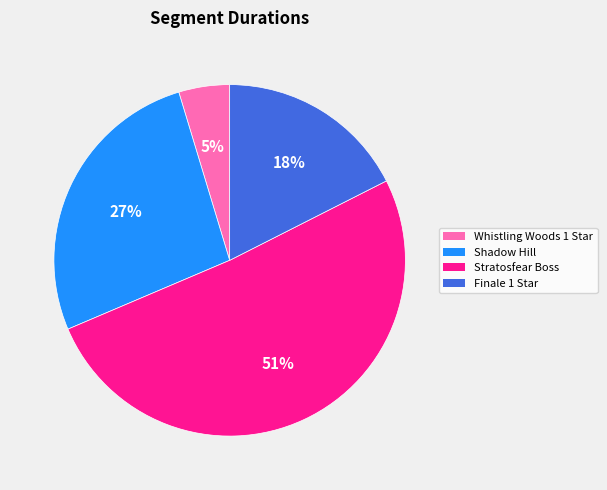

How many slices are in this pie chart?

4